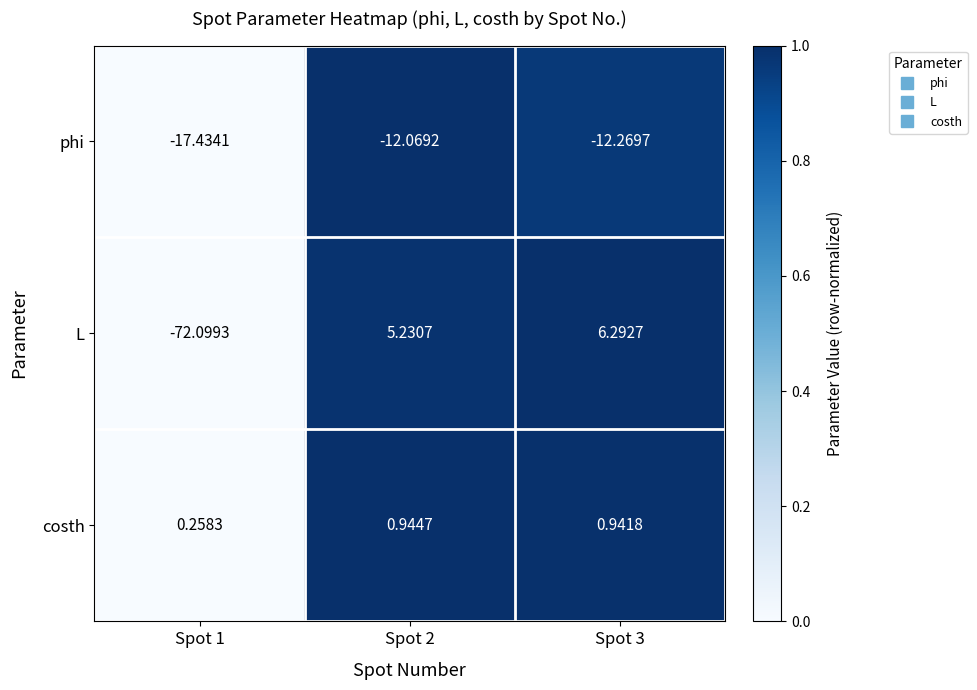

List the series in order of their peak value, lowest first.

phi, costh, L